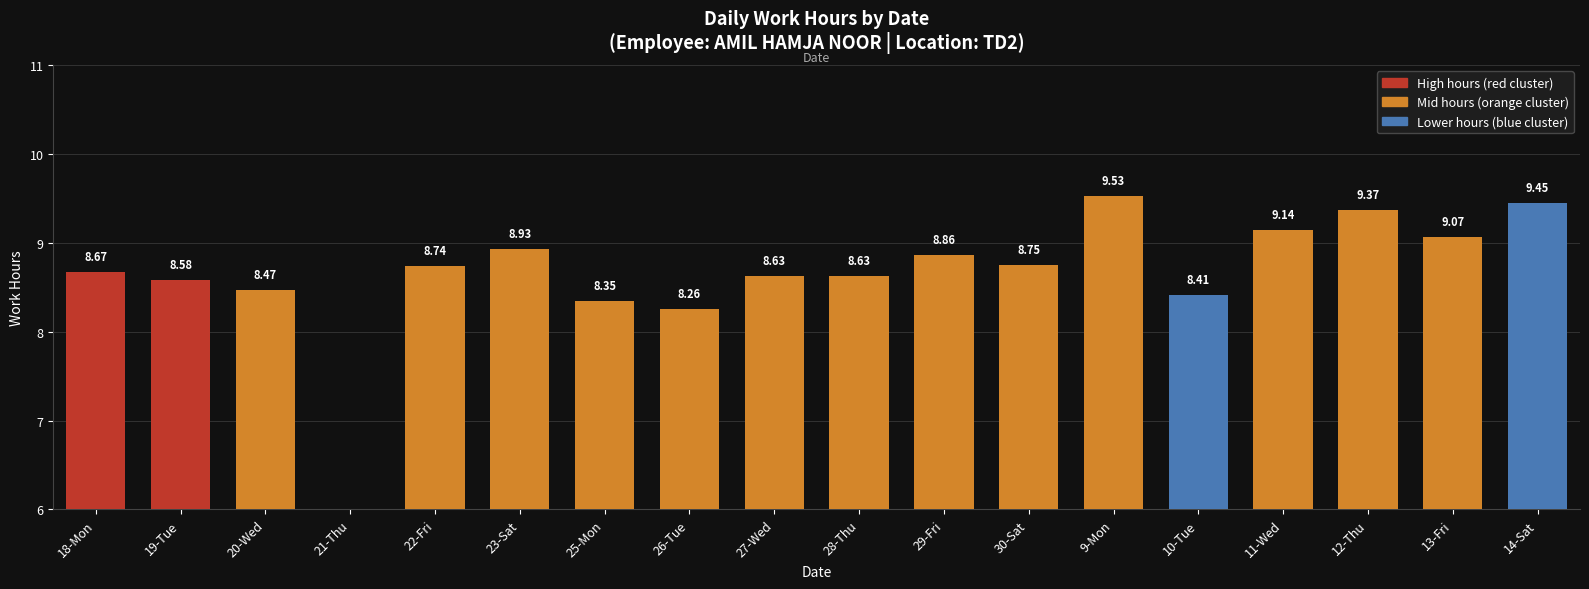

True or false: the data shows 8.9 at 29-Fri.

True